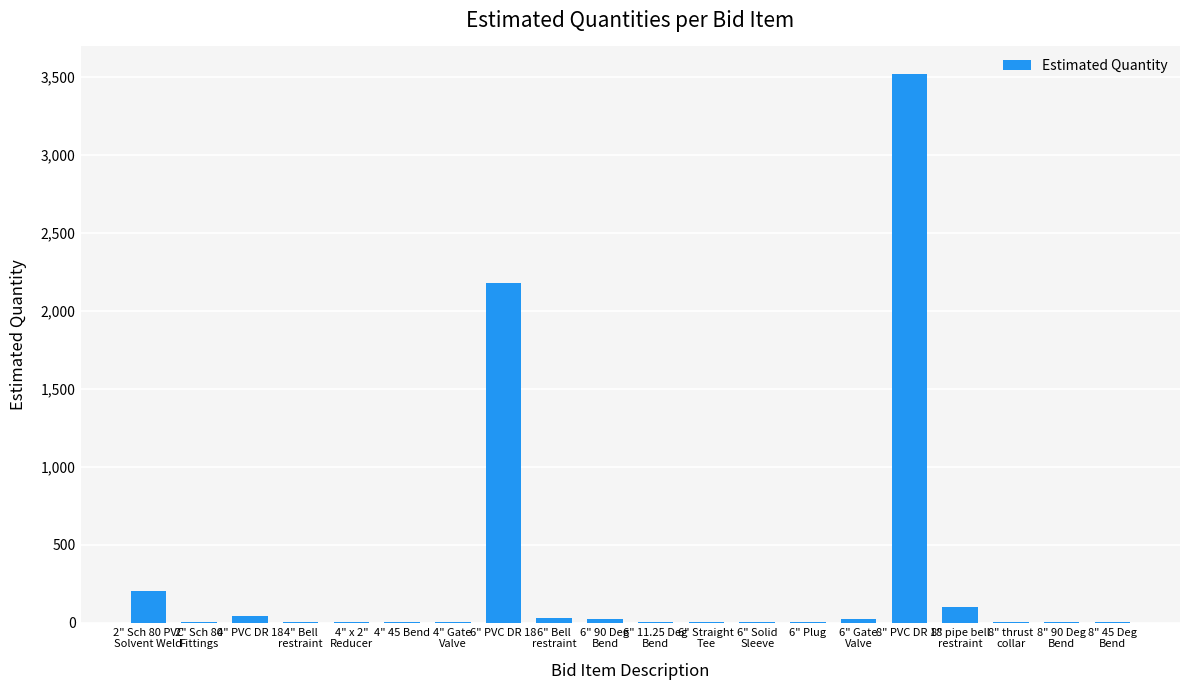

Is it true that the value at 6" PVC DR 18 is 2180?

True